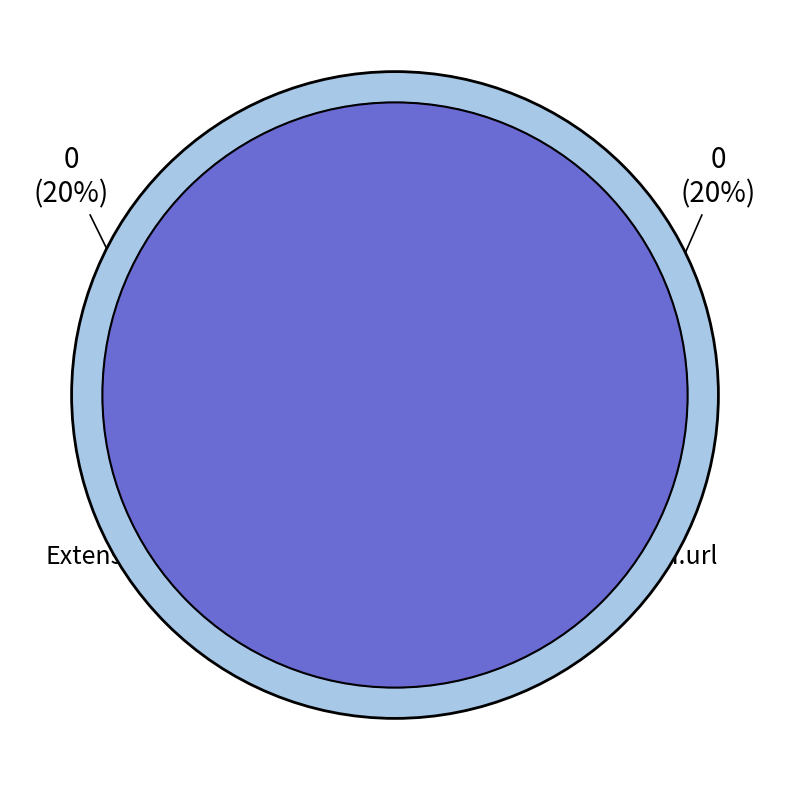

True or false: Extension.url accounts for 86% of the total.

False